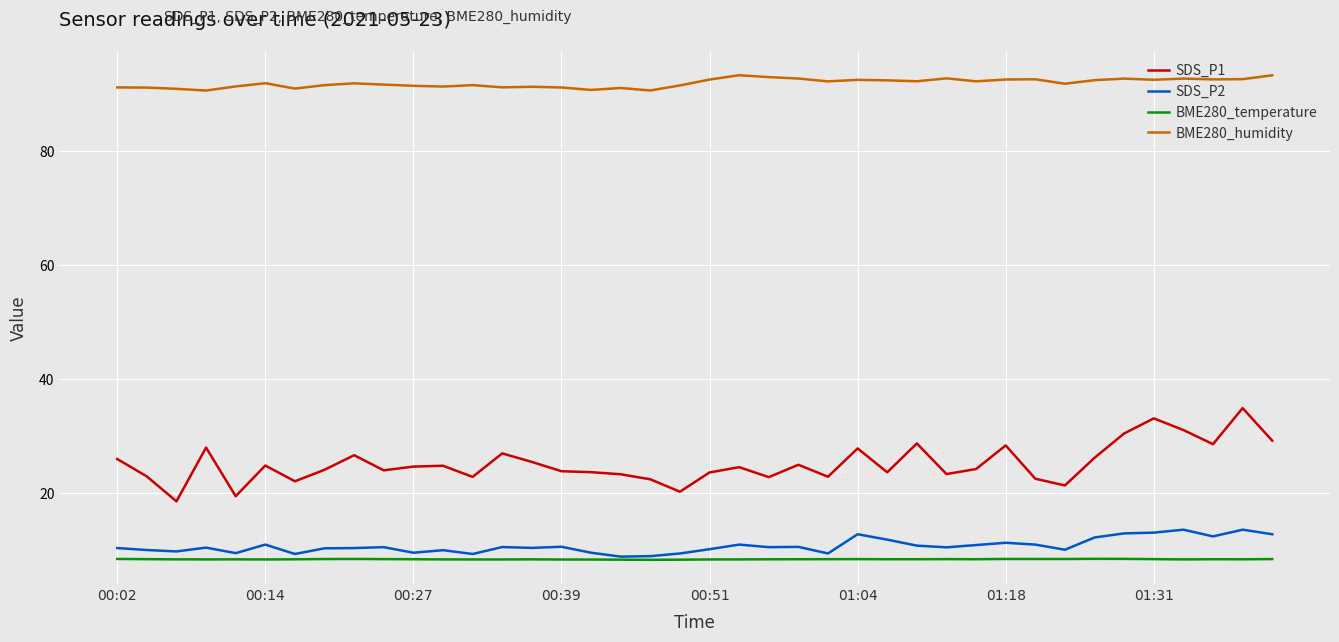

Rank the series by their maximum value, from lowest to highest.

BME280_temperature, SDS_P2, SDS_P1, BME280_humidity